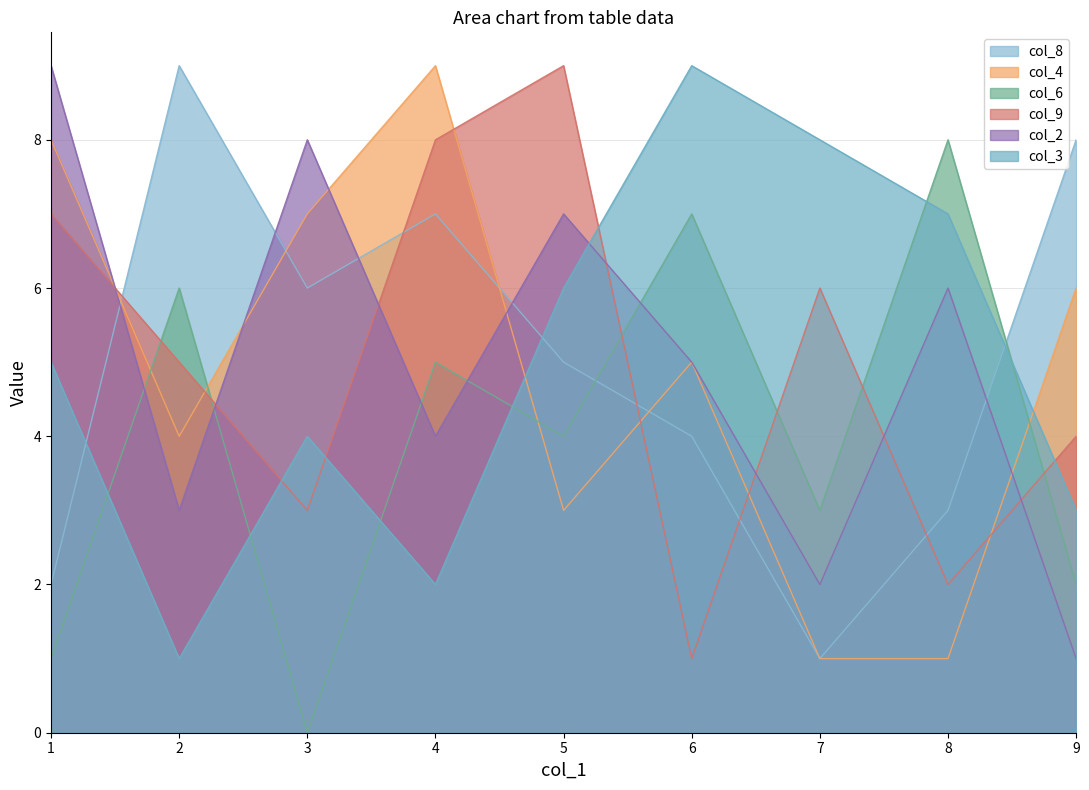

Rank the series at 8 from highest to lowest value.

col_6, col_3, col_2, col_8, col_9, col_4